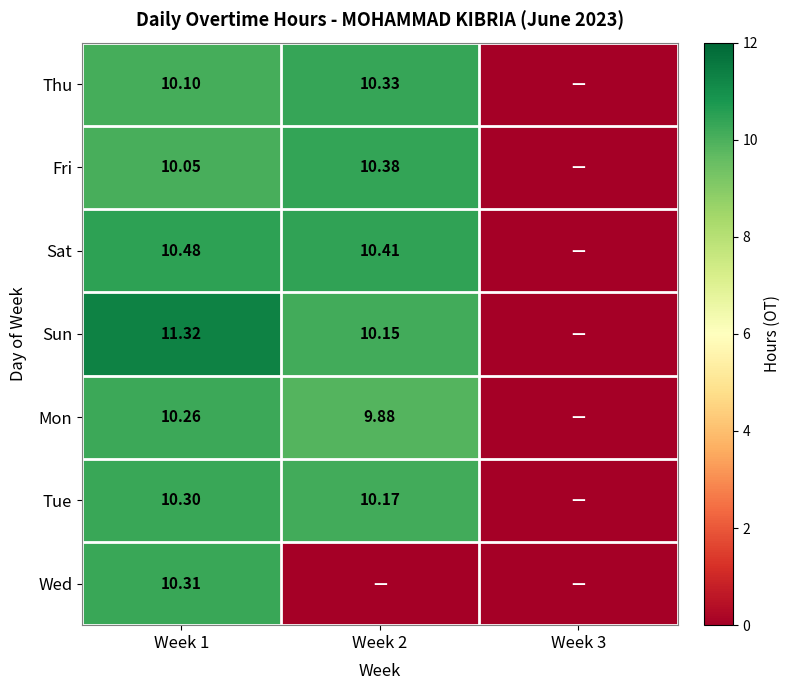

Rank the series at Week 1 from highest to lowest value.

Sun, Sat, Wed, Tue, Mon, Thu, Fri